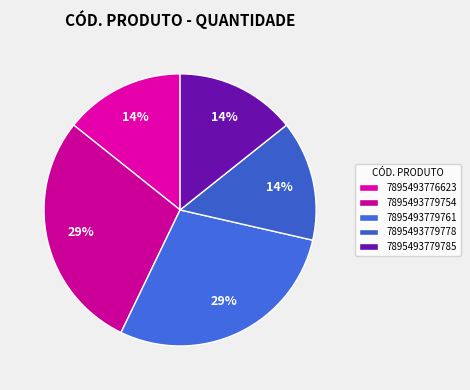

How many slices are in this pie chart?

5